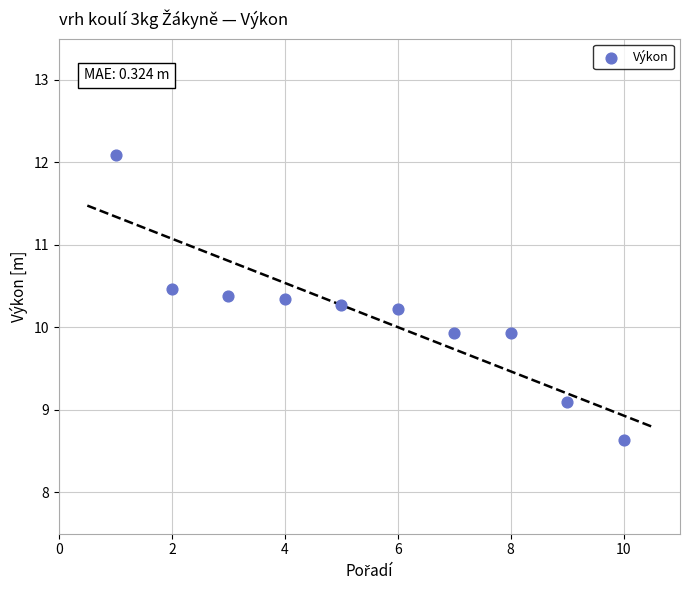

What is the average X value?

5.5